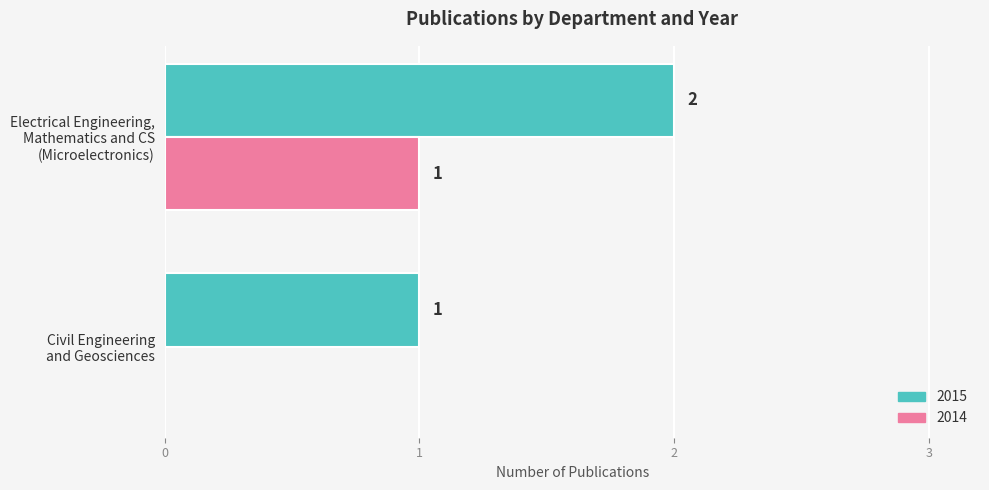

What is the sum of all 2015 values?

3